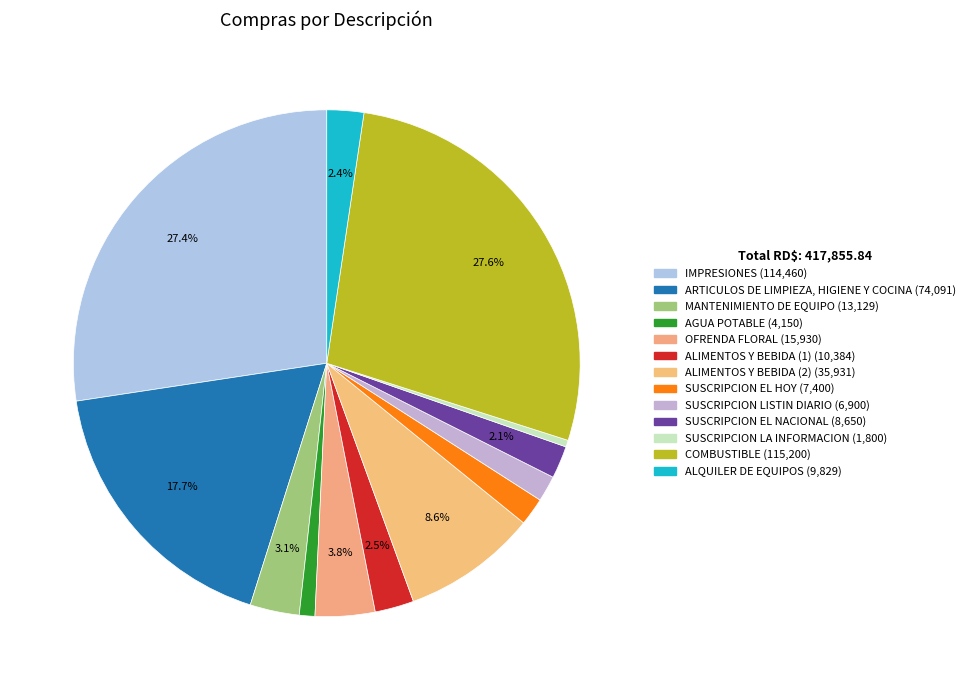

To the nearest percent, what percentage of the pie is ALIMENTOS Y BEBIDA (1)?

2%